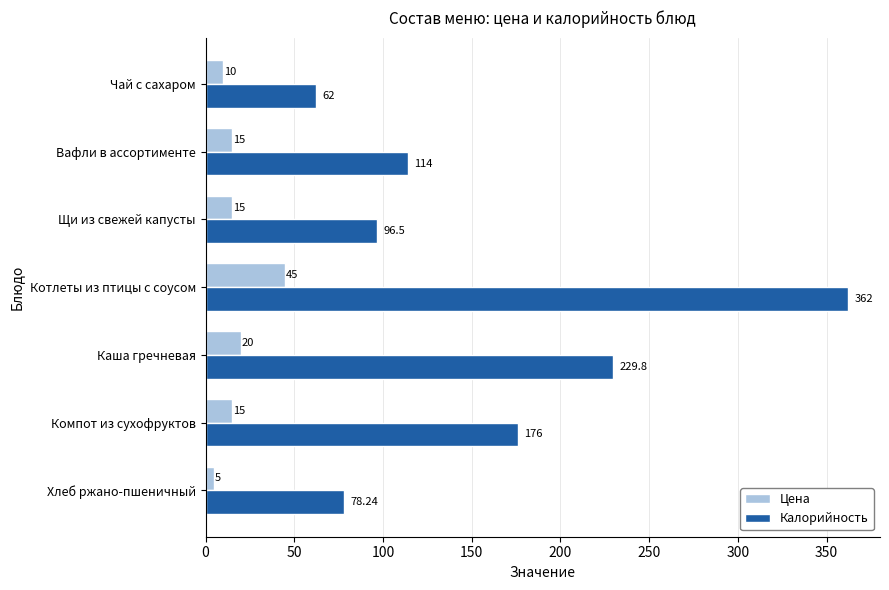

What is the smallest value displayed?

5.0